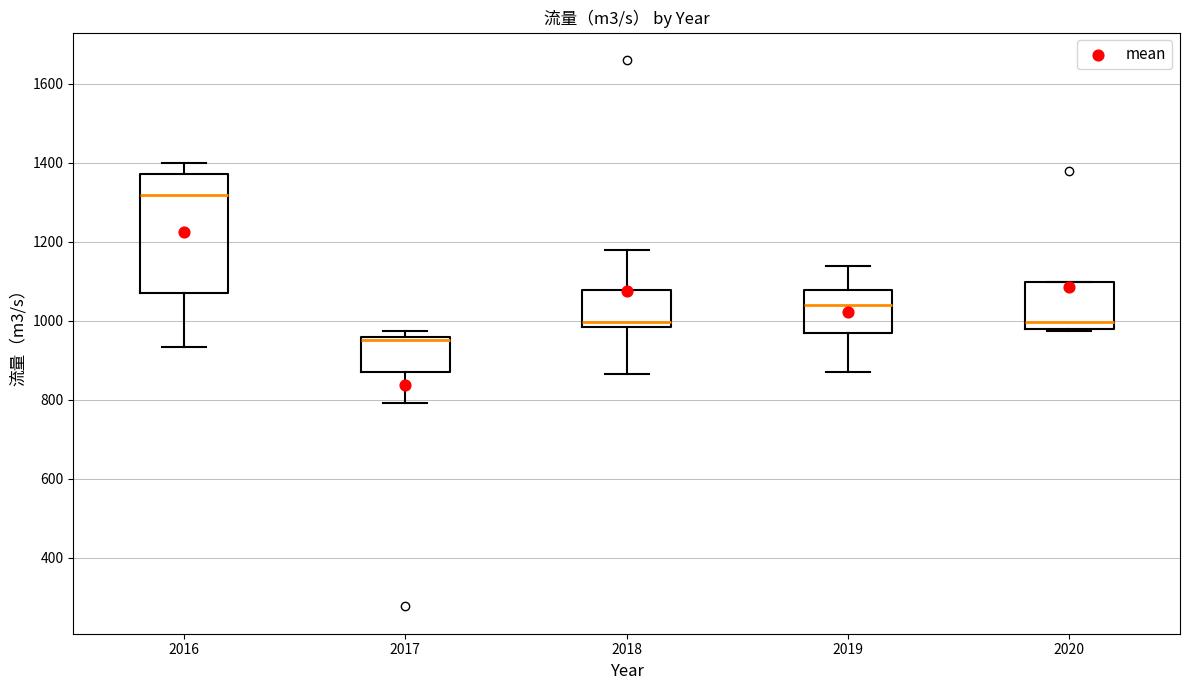

Where is the lower edge of the box at x = 2020 on the y-axis? The values are not printed on the chart, so give them approximately, as read against the axis.

980